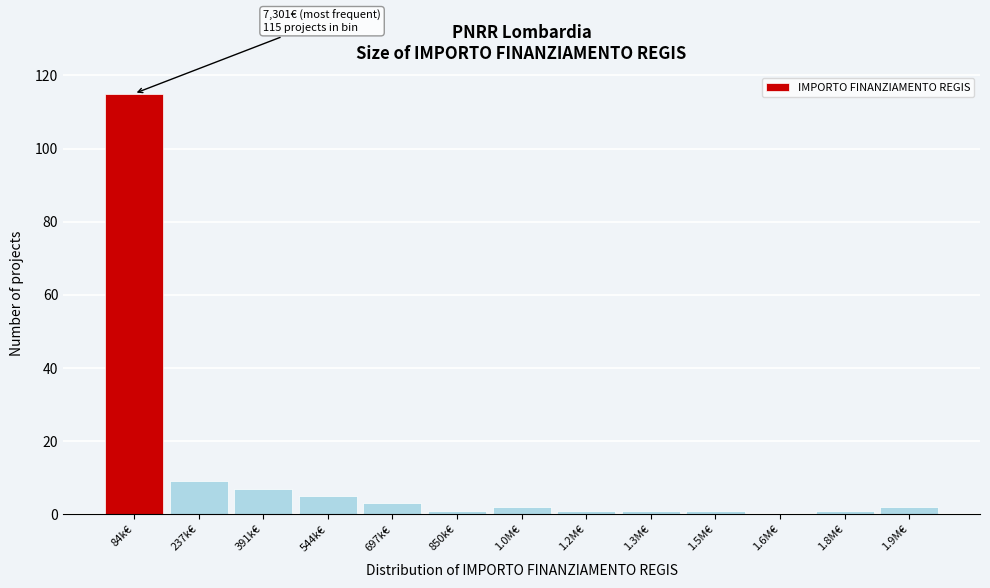

Reading left to right, what are all the values shown in this chart?

84k€=115	237k€=9	391k€=7	544k€=5	697k€=3	850k€=1	1.0M€=2	1.2M€=1	1.3M€=1	1.5M€=1	1.6M€=0	1.8M€=1	1.9M€=2